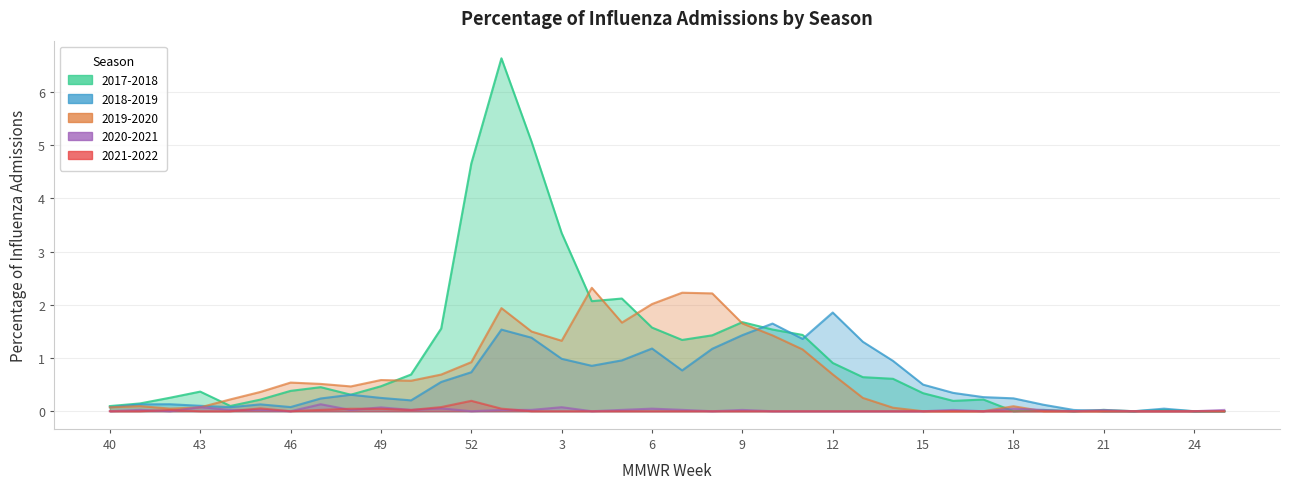

Rank the series at 17 from highest to lowest value.

2018-2019, 2017-2018, 2019-2020, 2020-2021, 2021-2022